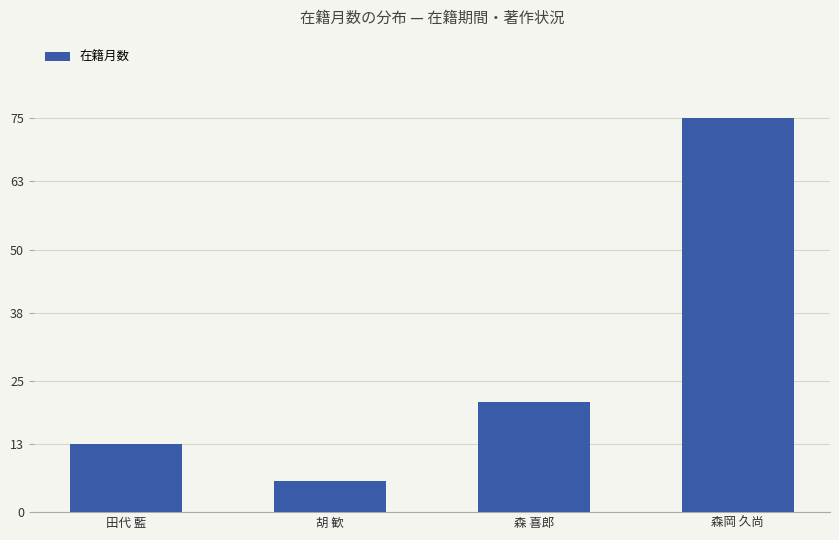

Reading left to right, list all the values displayed in this chart.

13	6	21	75